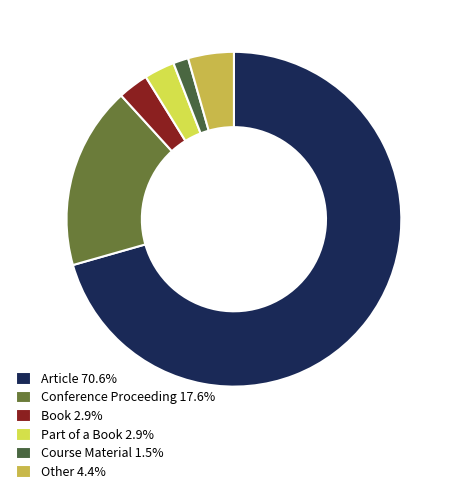

Is it true that Article is 71% of the pie?

True